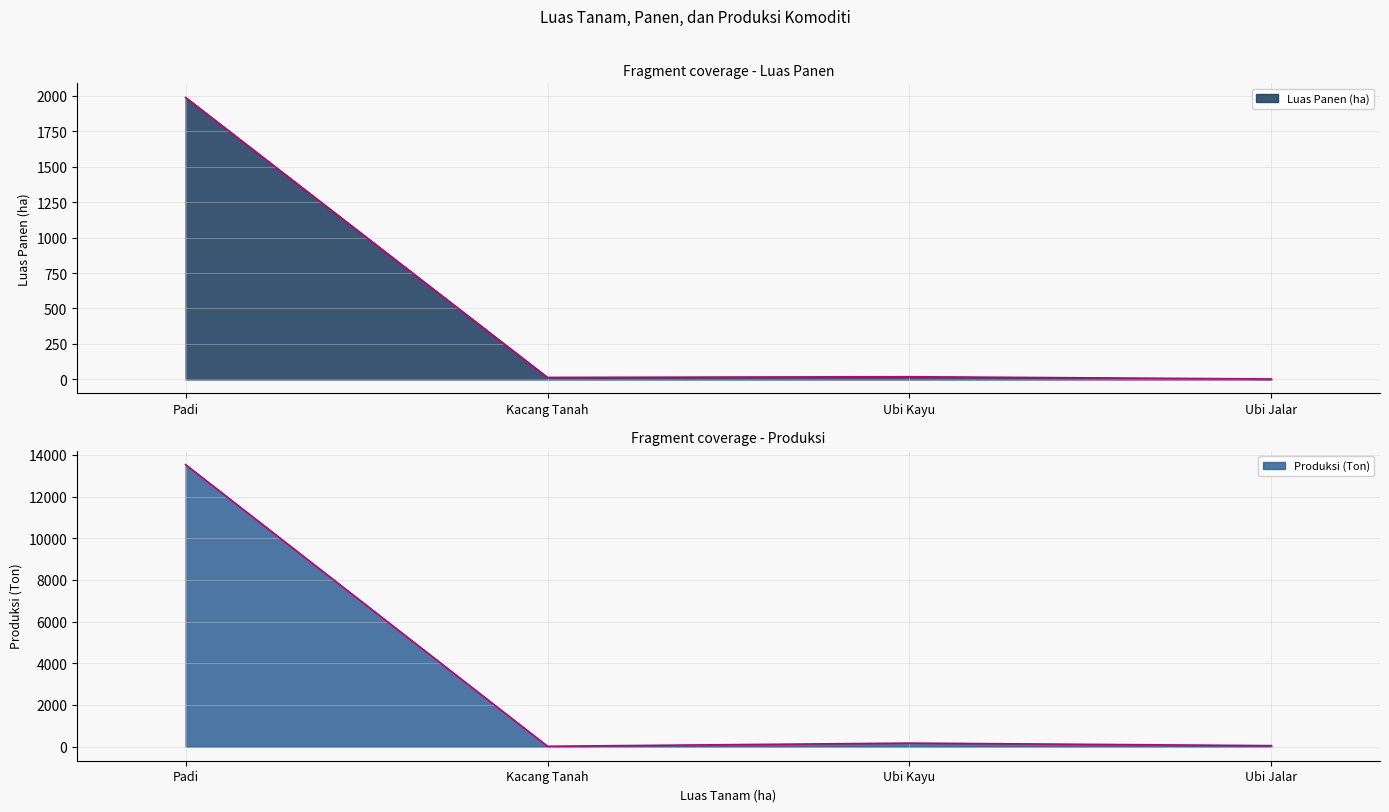

At which category is the sum across all series the highest?

Padi